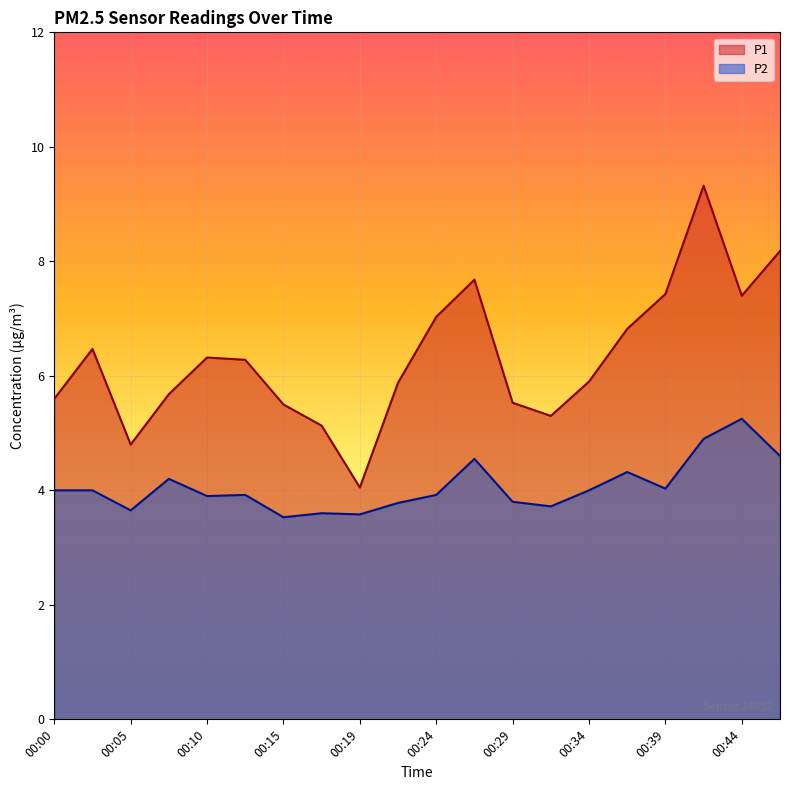

What is the average value of the P2 series?

4.1